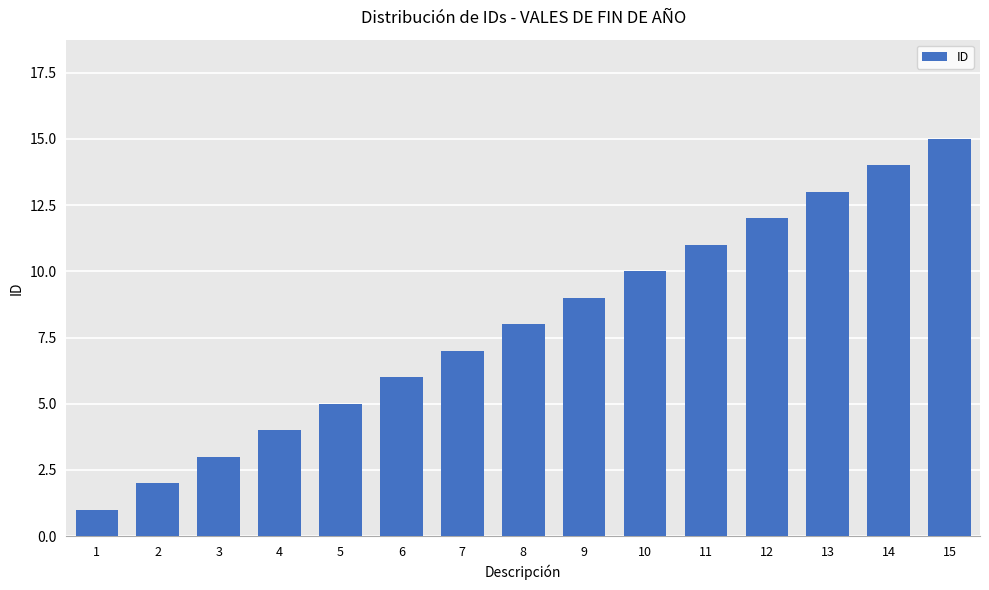

The chart shows a value of 5 at 4. True or false?

False